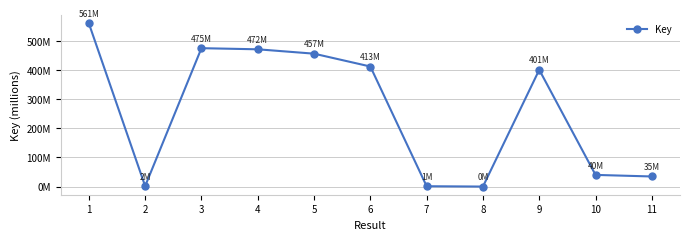

Which category has the highest value across all series?

1